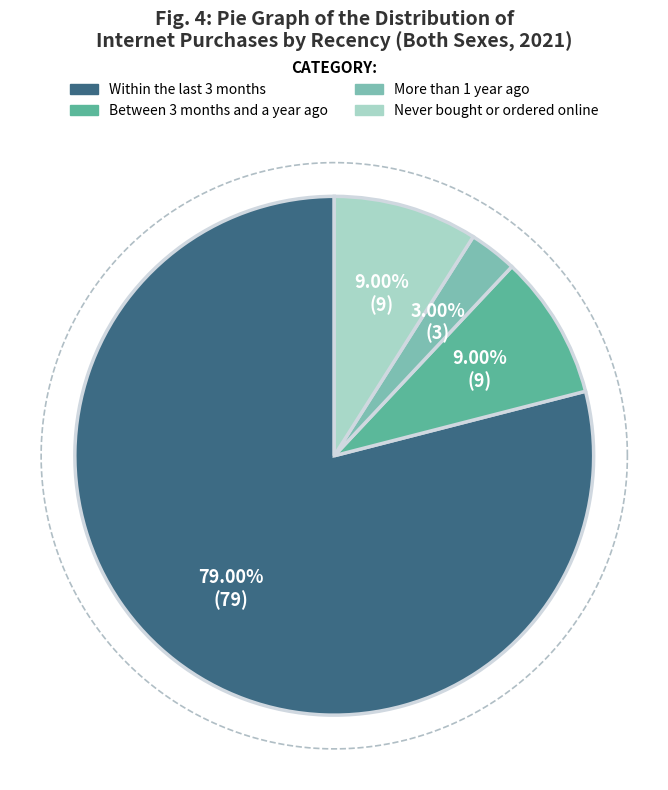

Which slice is the smallest?

More than 1 year ago